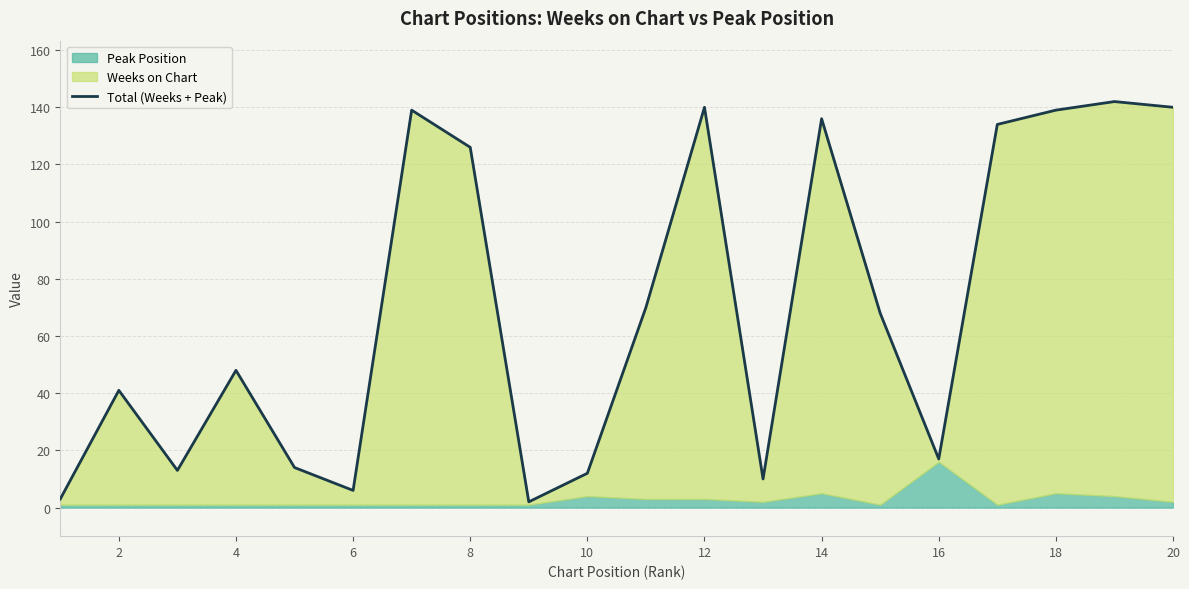

Reading right to left, transcribe all the data shown in this chart.

140	142	139	134	17	68	136	10	140	70	12	2	126	139	6	14	48	13	41	3